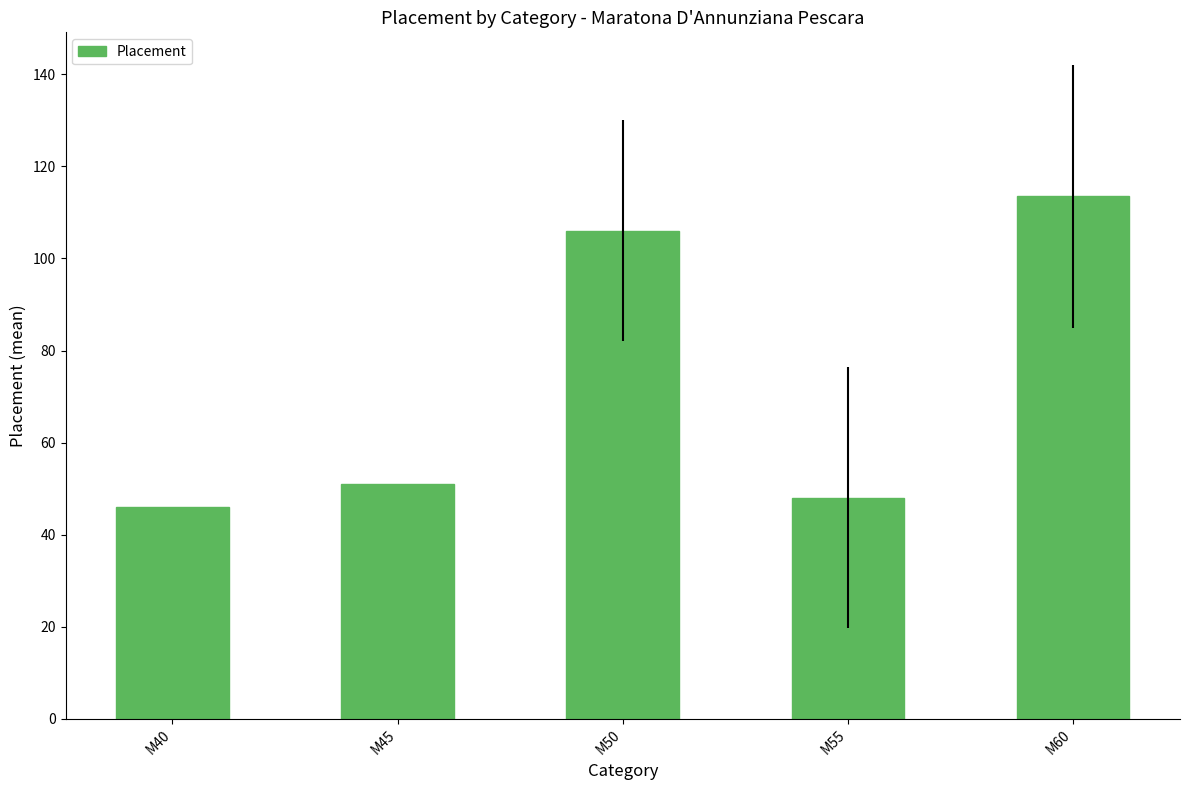

Is it true that the value at M45 is 51.0?

True